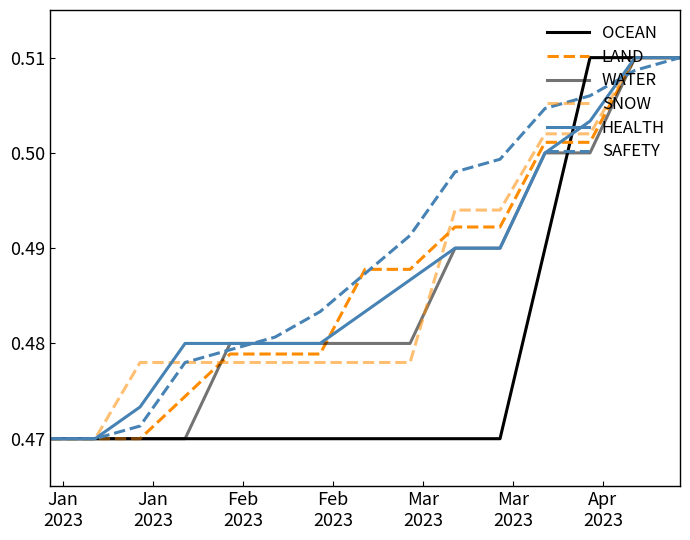

Count the number of data series in this chart.

6